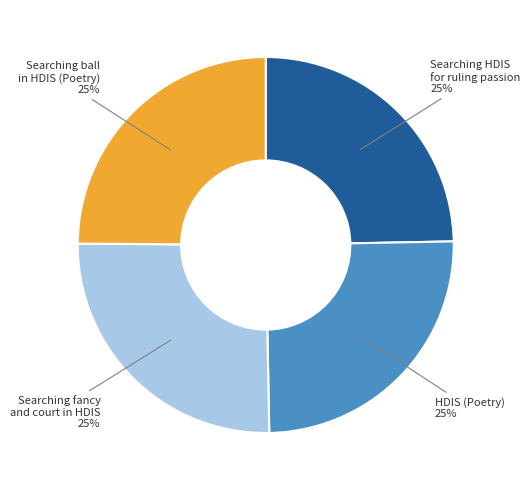

Is there a majority slice in this chart?

No